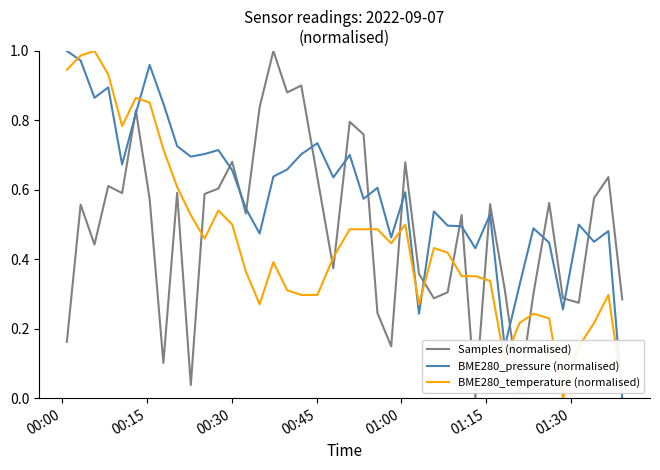

Which series has the largest total across all categories?

BME280_pressure (normalised)